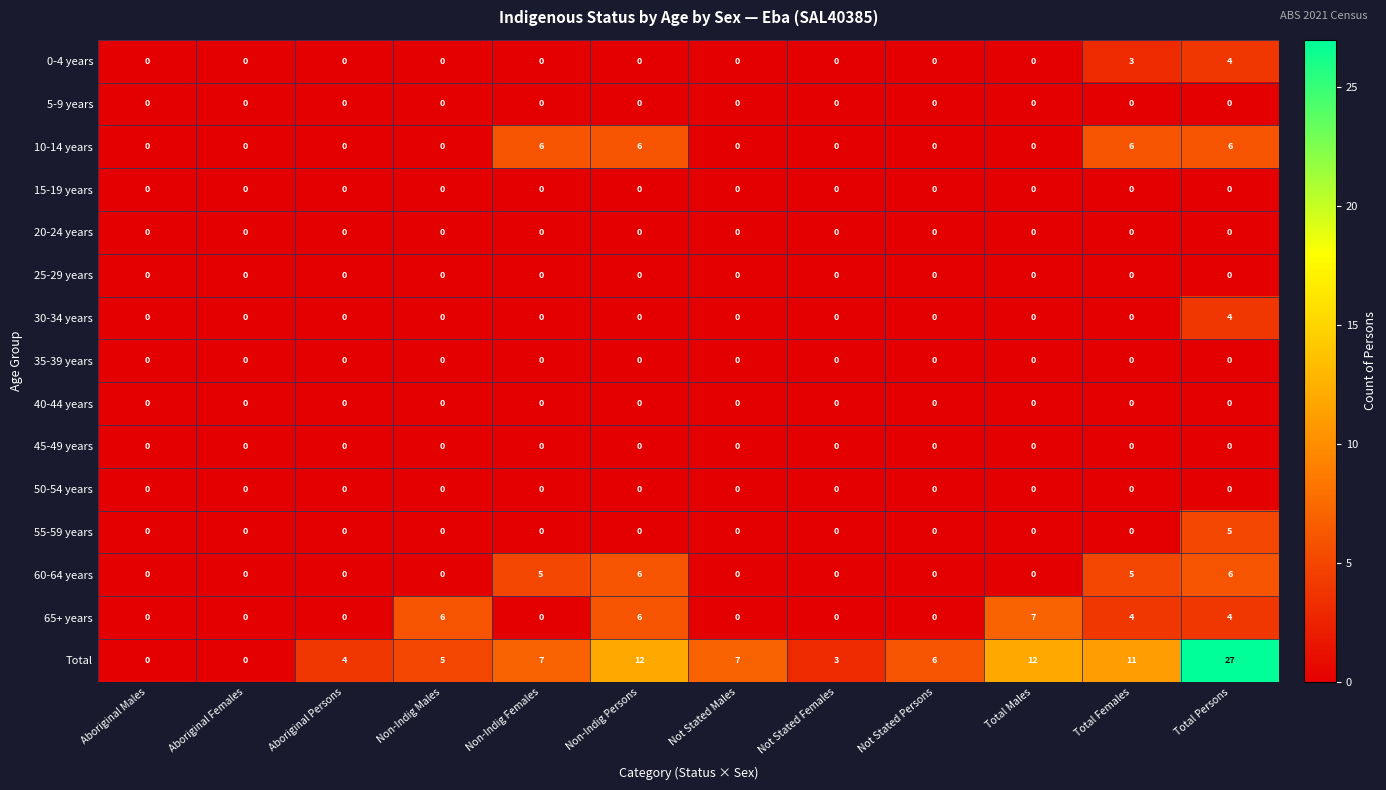

What is the average value of the Total series?

8